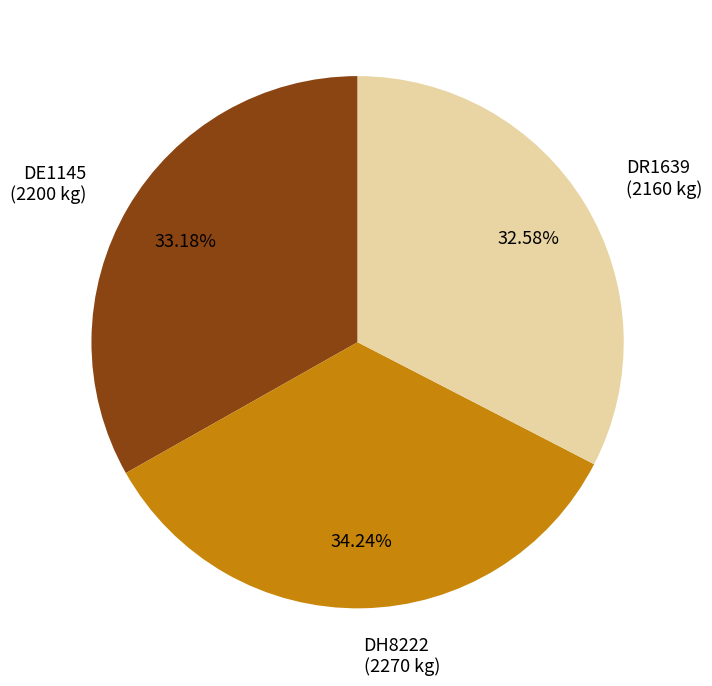

Combined, what portion of the pie is DE1145 and DH8222?

67.4%